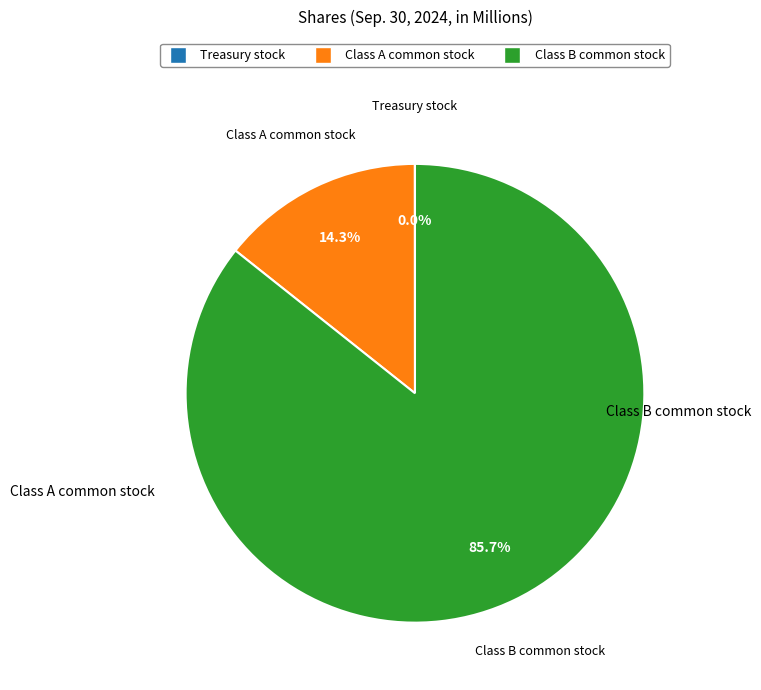

What is the ratio of the value at Class A common stock to the value at Class B common stock?

0.2